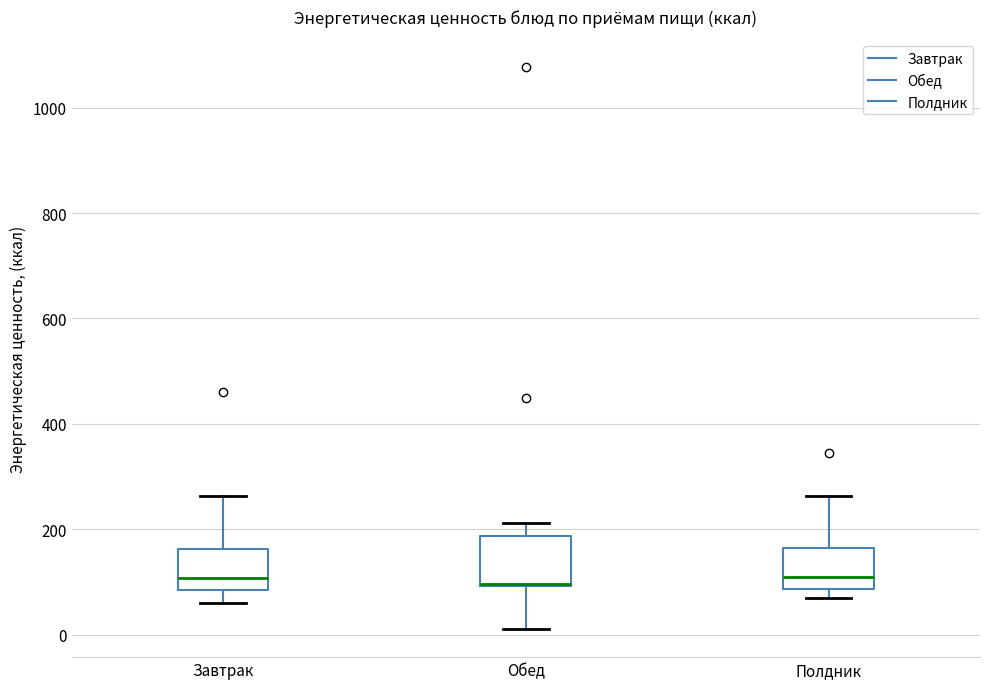

Reading left to right, read every box against the y-axis: the position of its median line, the range the box covers, and the ends of its whiskers. The values are not printed on the chart, so give them approximately, as read against the axis.

Завтрак: median 100, box 80 to 160, whiskers 60 to 260
Обед: median 100 (drawn on the box's lower edge), box 100 to 180, whiskers 20 to 220
Полдник: median 100, box 80 to 160, whiskers 80 (just below the box's lower edge) to 260